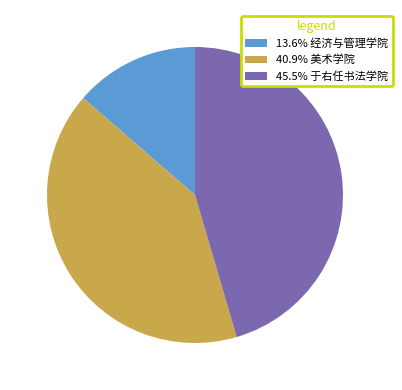

Combined, do 45.5% 于右任书法学院 and 40.9% 美术学院 account for over 50%?

Yes